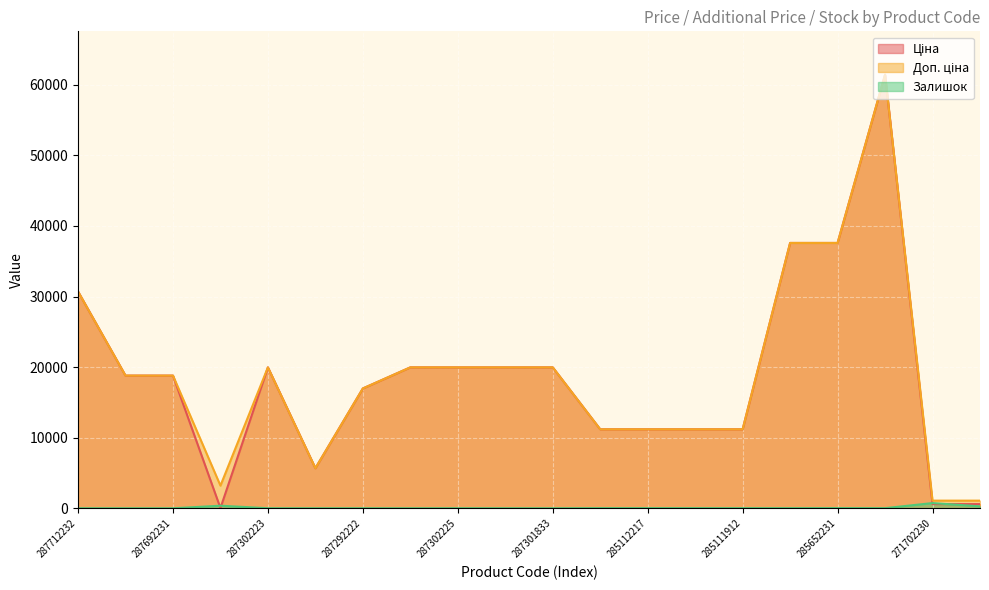

Reading left to right, transcribe all the data shown in this chart.

Ціна: 30717.1	18796.8	18796.8	32.0	19964.2	5673.8	16976.3	19964.2	19964.2	19964.2	19964.2	11188.2	11188.2	11188.2	11188.2	37593.6	37593.6	61434.3	589.9	589.9
Доп. ціна: 30717.1	18796.8	18796.8	3205.0	19964.2	5673.8	16976.3	19964.2	19964.2	19964.2	19964.2	11188.2	11188.2	11188.2	11188.2	37593.6	37593.6	61434.3	1081.7	1081.7
Залишок: 0.0	0.0	0.0	360.0	7.0	2.0	4.0	0.0	5.0	3.0	0.0	17.0	17.0	17.0	15.0	13.0	23.0	16.0	735.0	272.0